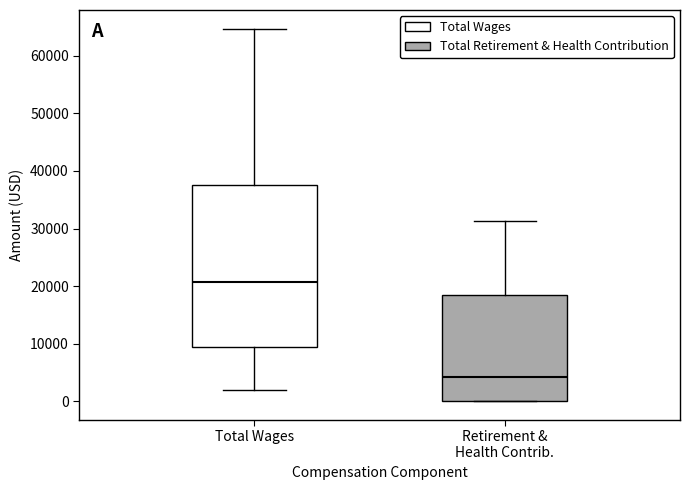

Which box's median line is the highest?

Total Wages